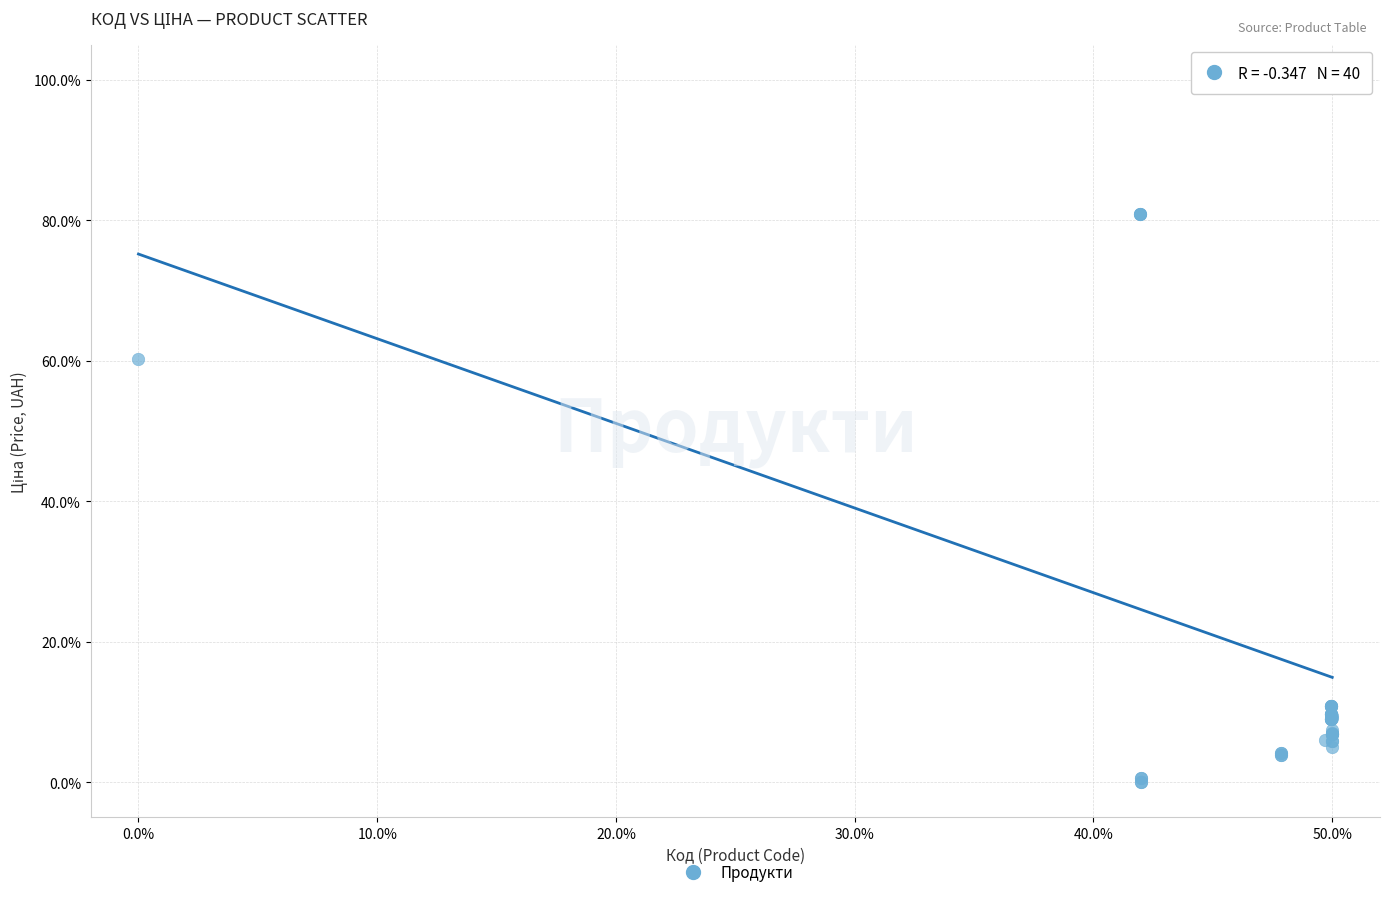

What Y value in the scatter plot is closest to 50?

60.2